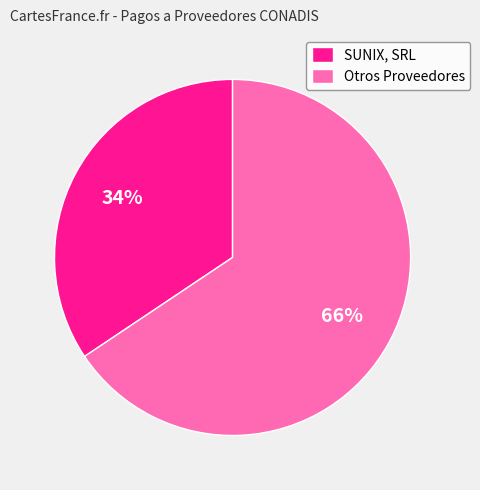

Does any single category account for the majority?

Yes